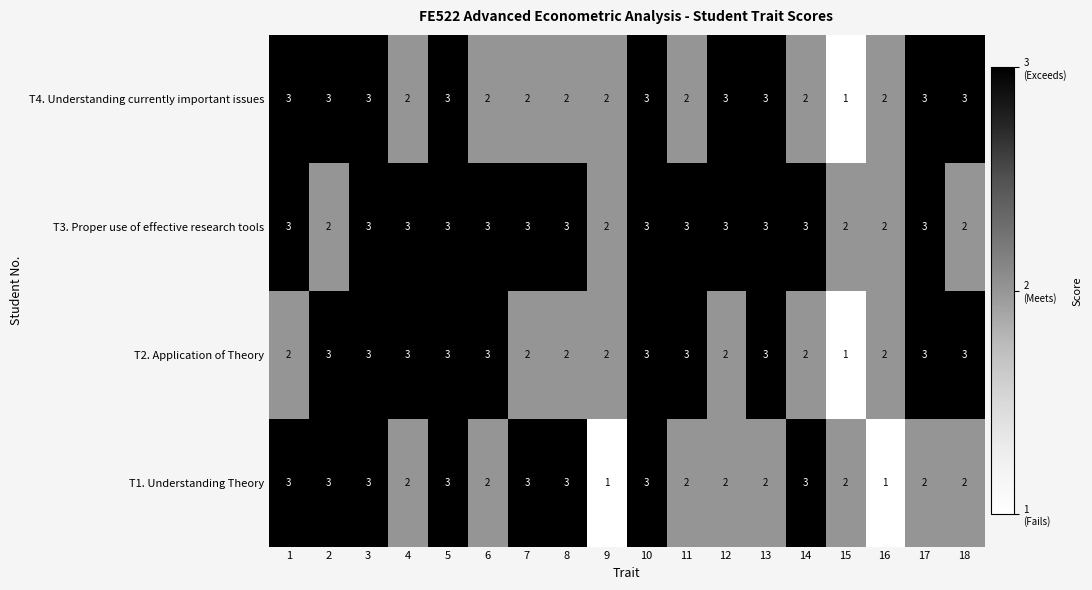

What is the maximum value shown in the chart?

3